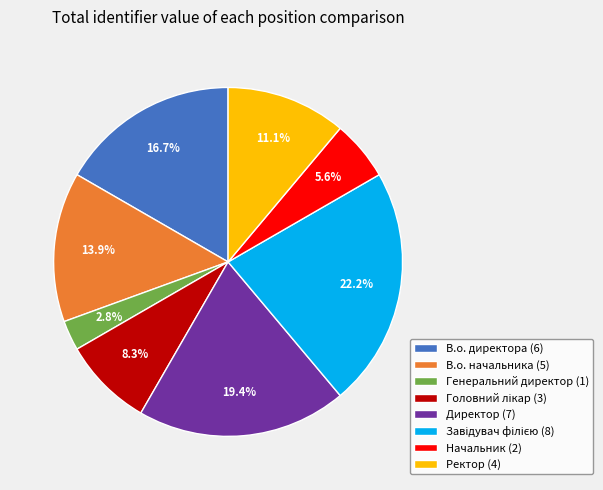

Between Генеральний директор (1) and Директор (7), which is larger?

Директор (7)